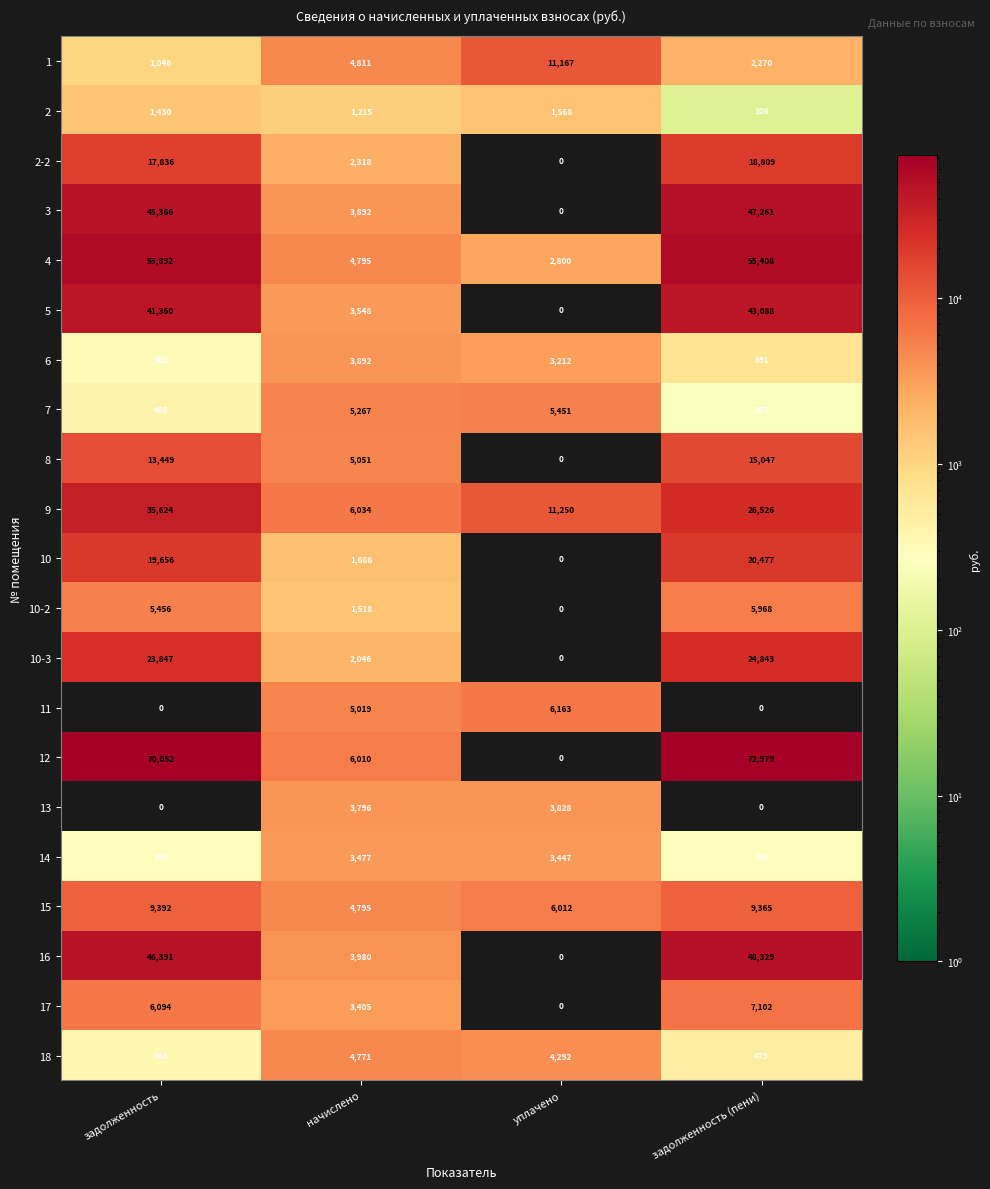

Between задолженность and начислено, which series saw the biggest shift?

12